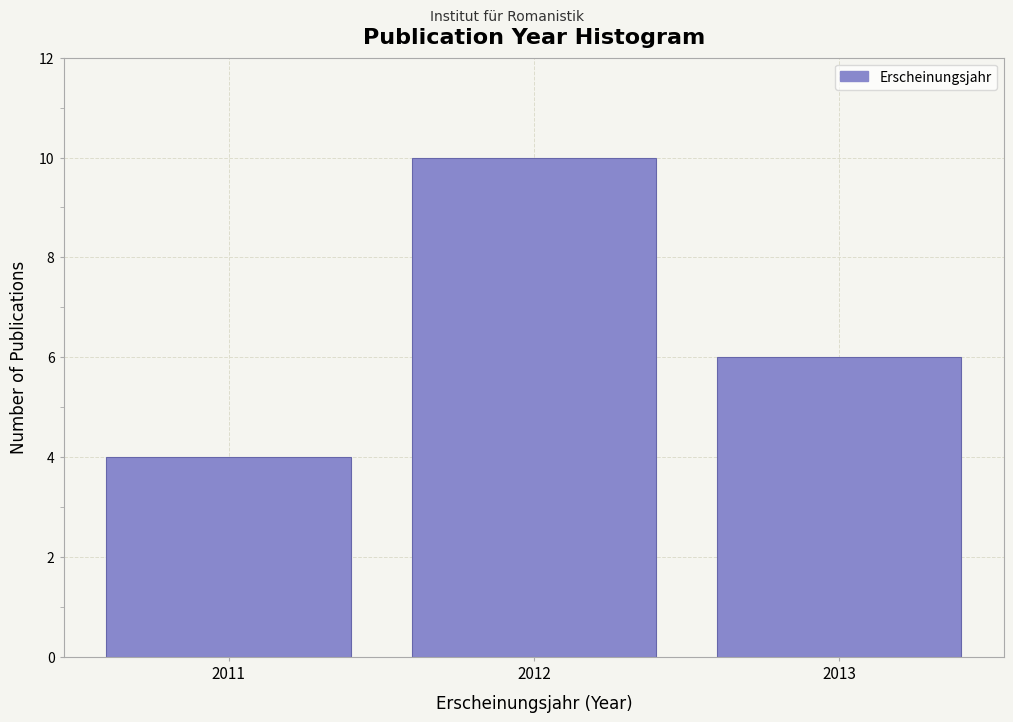

Reading right to left, transcribe all the data shown in this chart.

2013=6	2012=10	2011=4